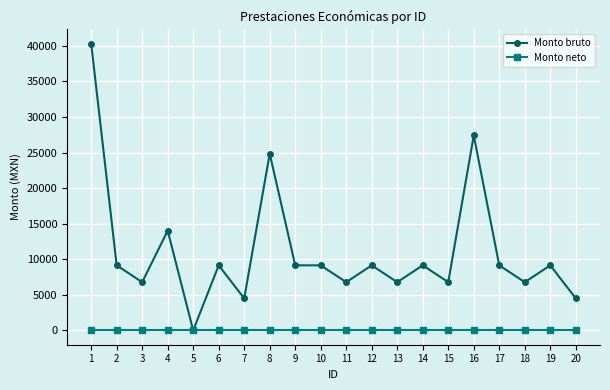

Reading left to right, list all the values displayed in this chart.

Monto bruto: 40309.0	9143.5	6778.0	14015.5	0.0	9143.5	4496.0	24838.0	9143.5	9143.5	6778.0	9143.5	6778.0	9143.5	6778.0	27404.5	9143.5	6778.0	9143.5	4496.0
Monto neto: 0.0	0.0	0.0	0.0	0.0	0.0	0.0	0.0	0.0	0.0	0.0	0.0	0.0	0.0	0.0	0.0	0.0	0.0	0.0	0.0